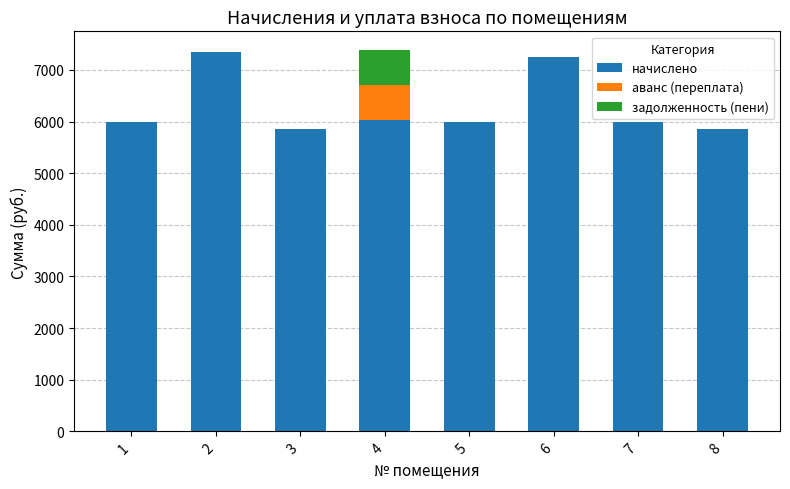

The value of начислено at 3 is 5862.2. True or false?

True